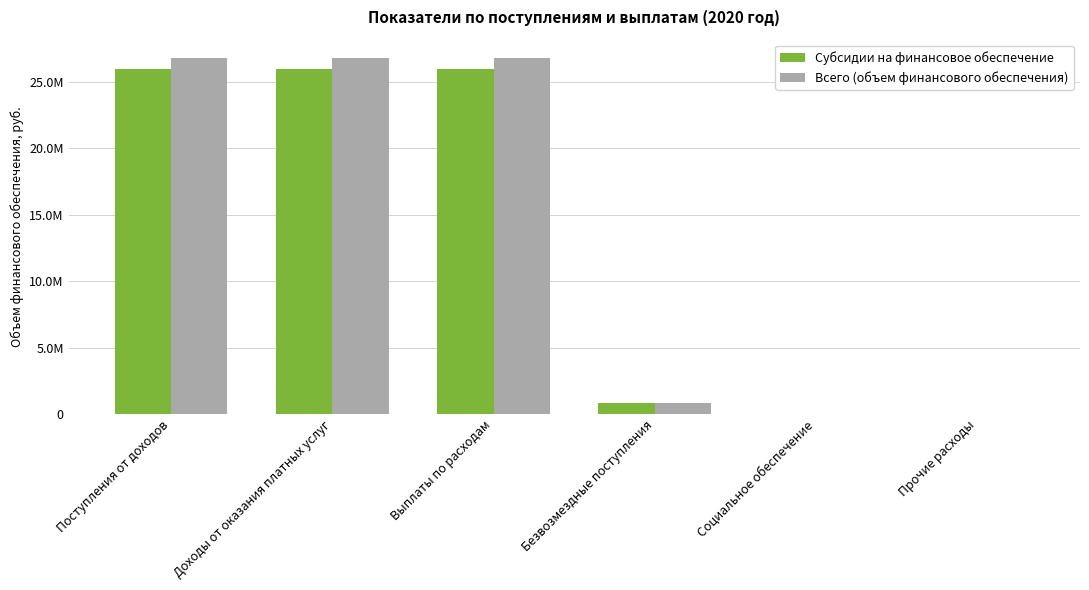

At which label does Субсидии на финансовое обеспечение first exceed 25995947?

Поступления от доходов